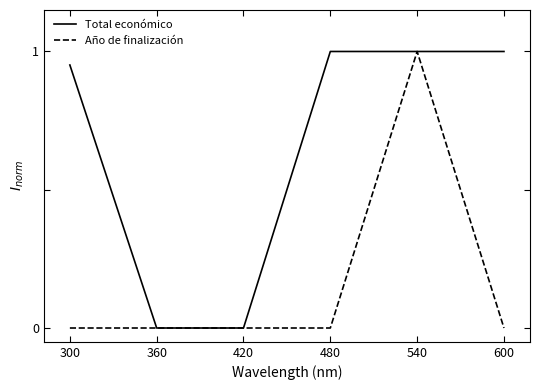

Which category has the highest value in the Año de finalización series?

540